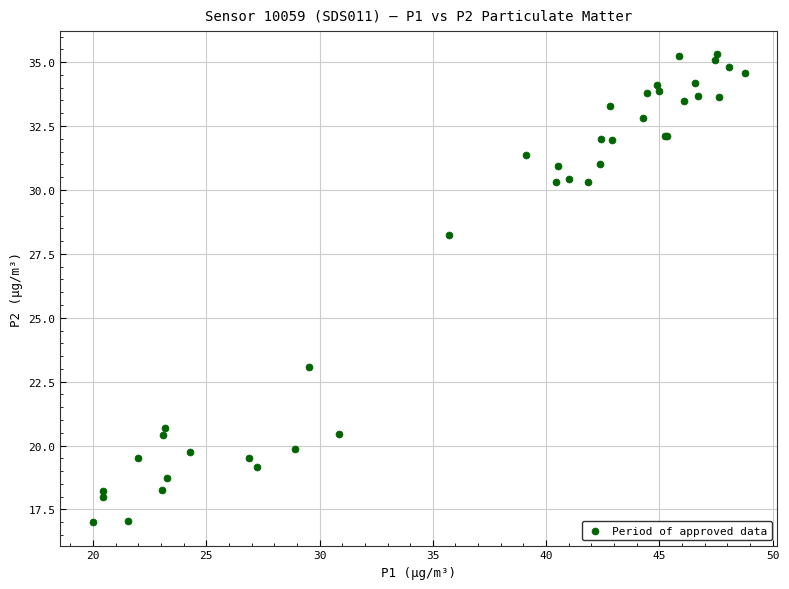

What Y value in the scatter plot is closest to 26?

28.2